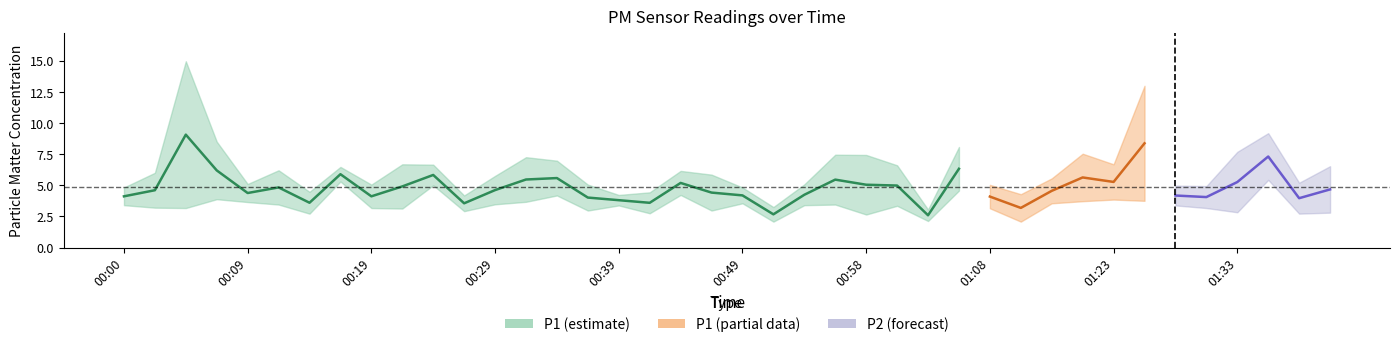

What position from the right is 01:18?

10